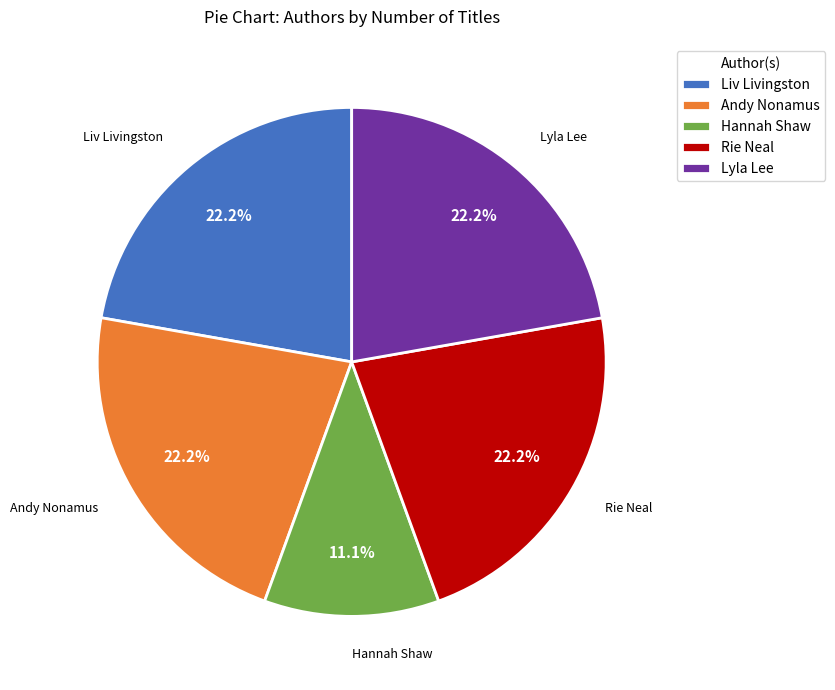

Which has a higher value, Rie Neal or Hannah Shaw?

Rie Neal